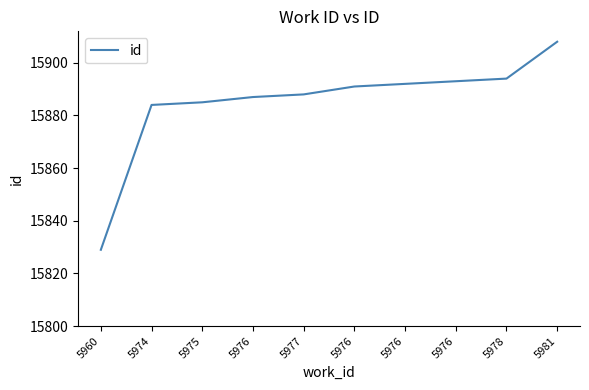

What is the difference between the second highest and minimum values?

65